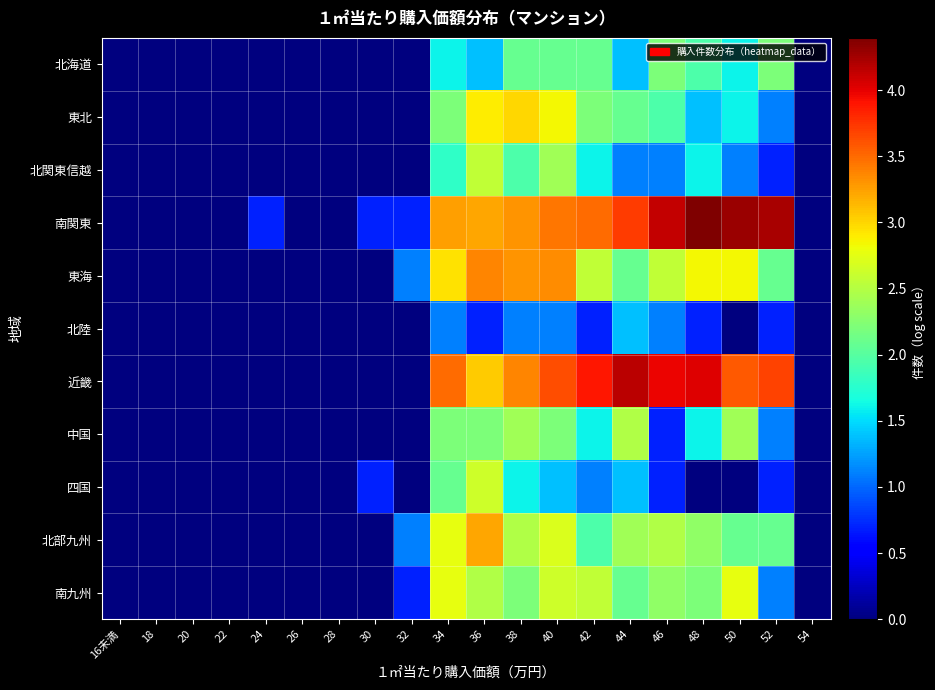

Which category has the lowest value across all series?

16未満